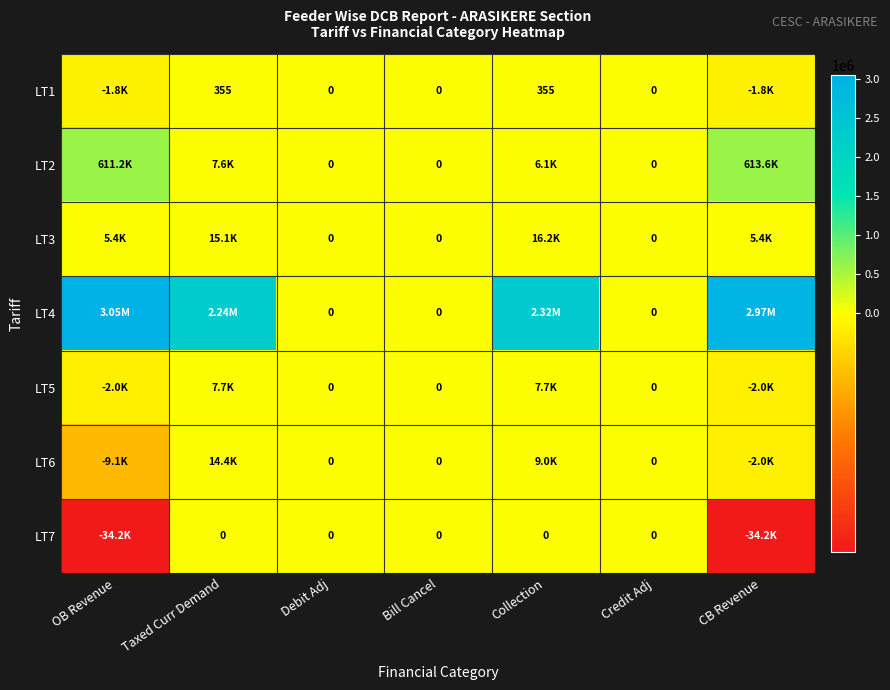

List the labels in order of LT3 value, largest first.

Collection, Taxed Curr Demand, OB Revenue, CB Revenue, Debit Adj, Bill Cancel, Credit Adj